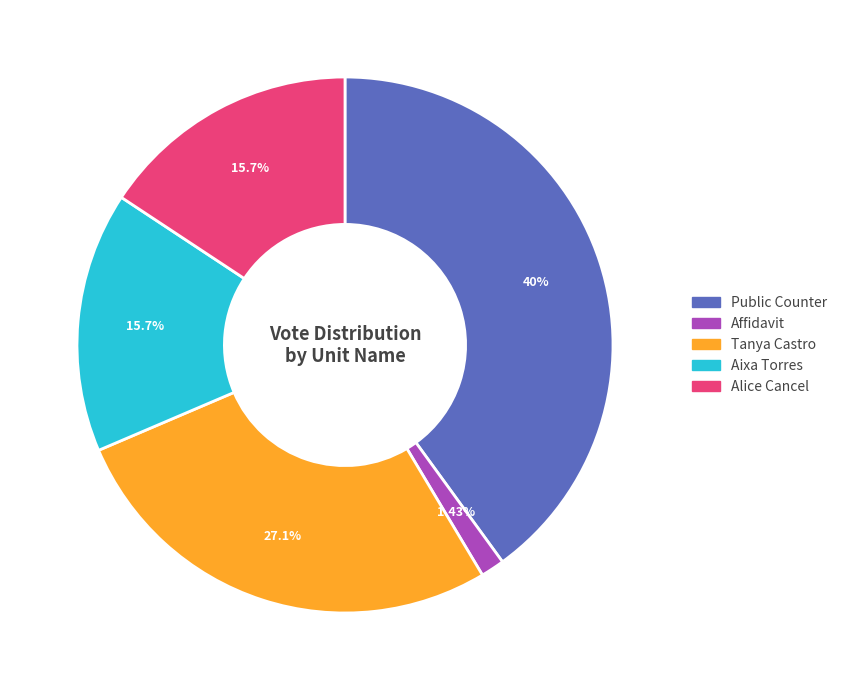

Is there any slice that represents more than half of the pie?

No